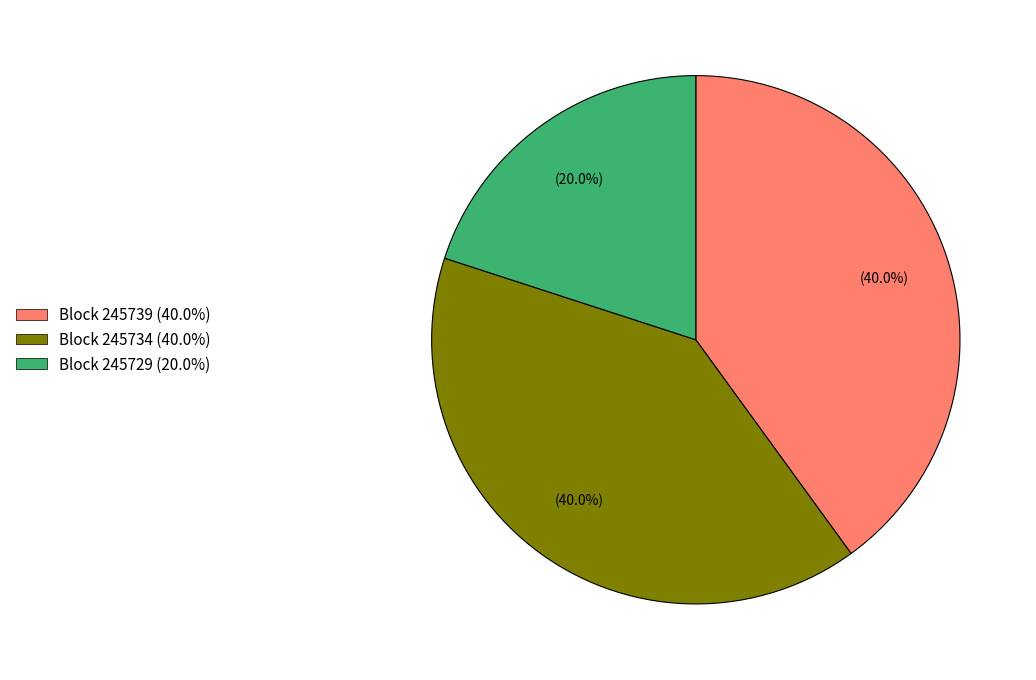

Is there any slice that represents more than half of the pie?

No